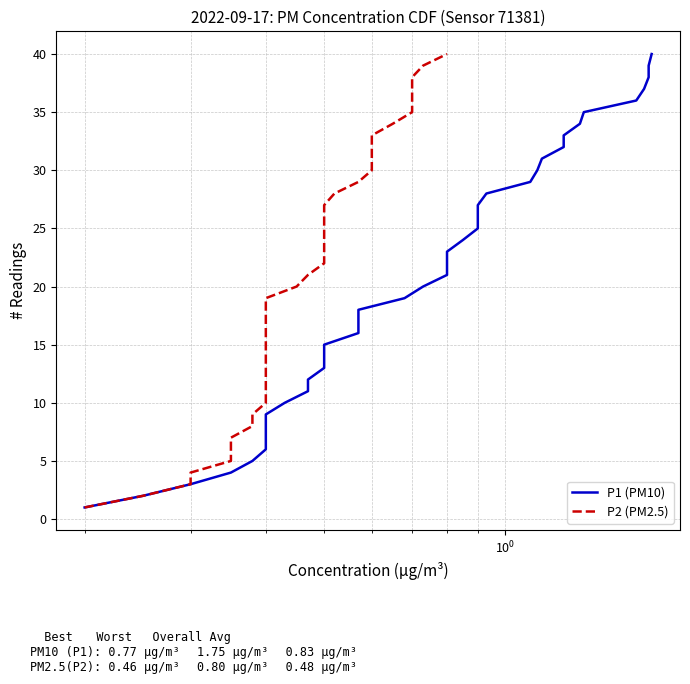

Which series has the widest spread of values?

P1 (PM10)